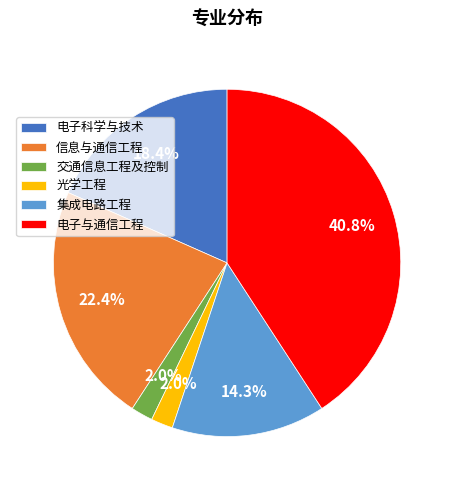

Which has a higher value, 电子科学与技术 or 交通信息工程及控制?

电子科学与技术